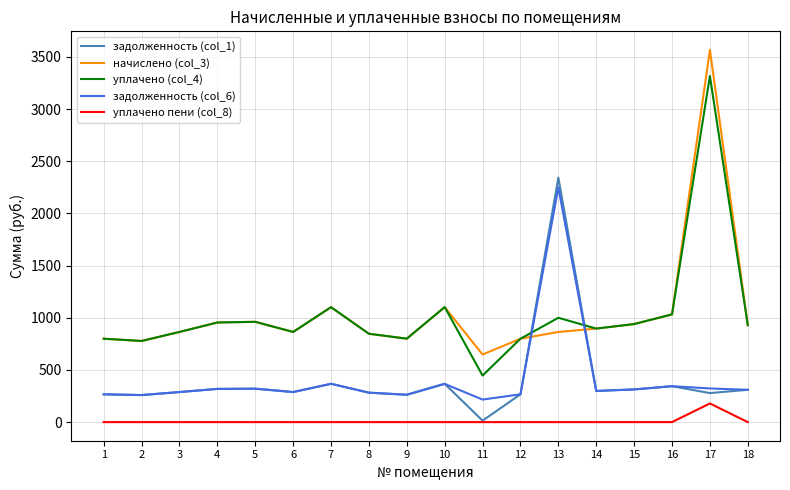

True or false: уплачено пени (col_8) and уплачено (col_4) cross at least once.

False